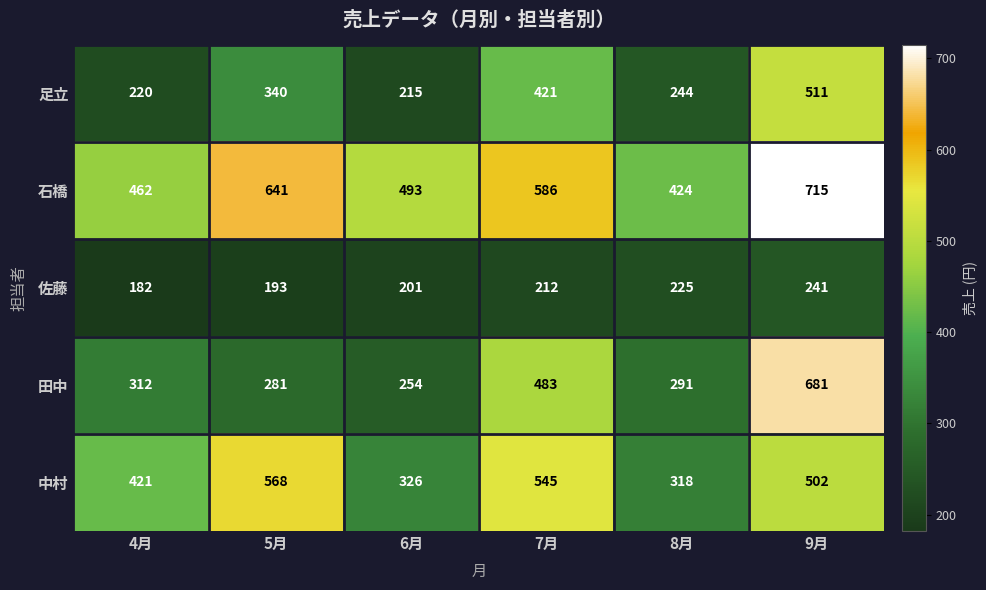

Is it true that 佐藤 equals 91 at 7月?

False